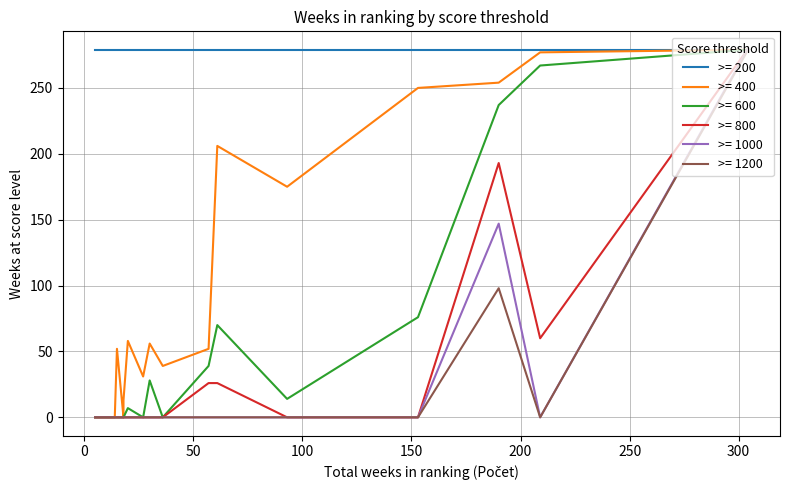

In >= 400, how many points are lower than both neighbors (excluding endpoints)?

4